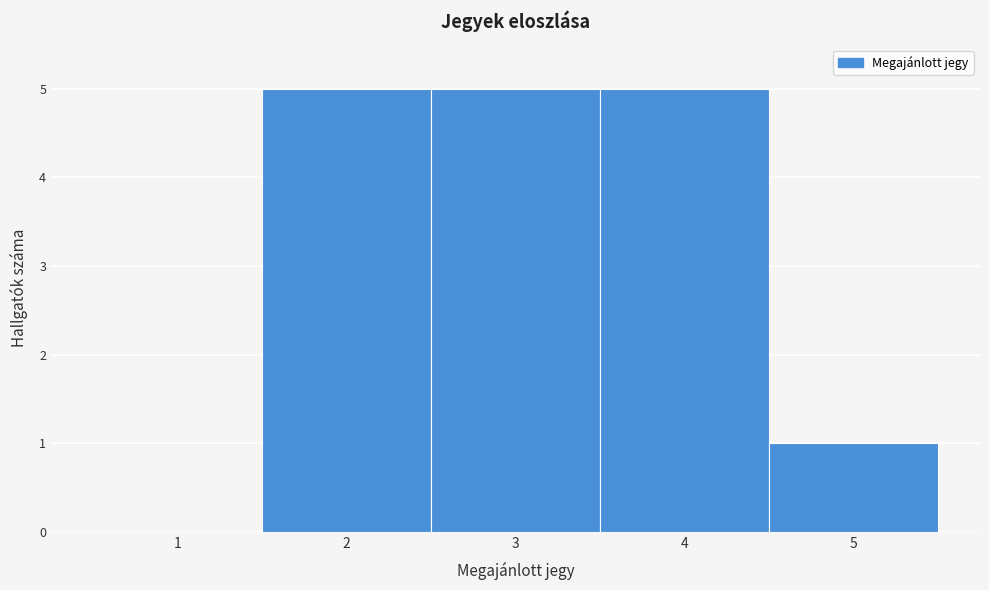

How tall is the bar that spans 3.5 to 4.5 on the x-axis? The values are not printed on the chart, so give them approximately, as read against the axis.

5